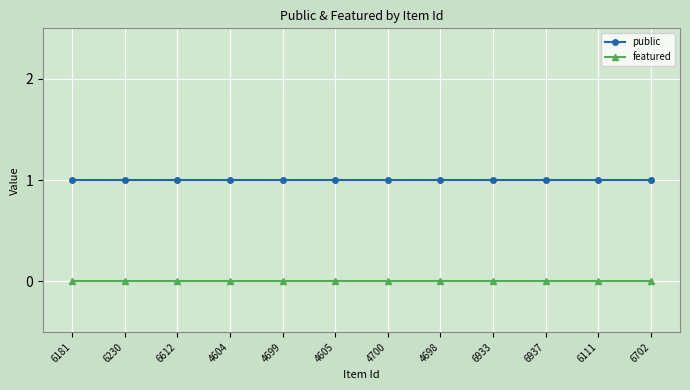

Rank the series by their maximum value, from highest to lowest.

public, featured